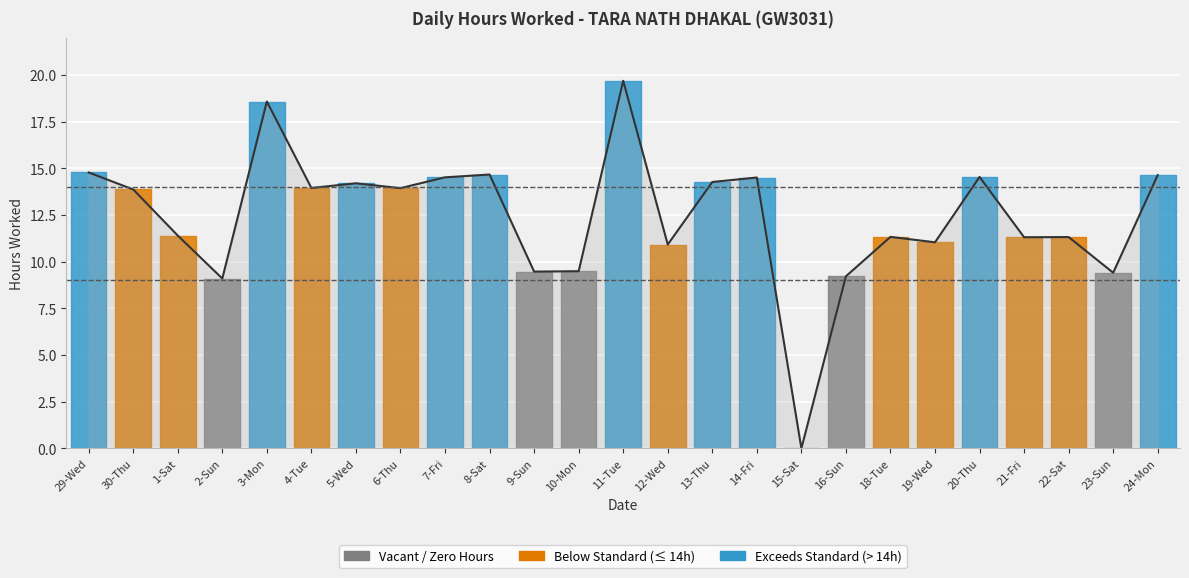

How many series are shown in this chart?

1